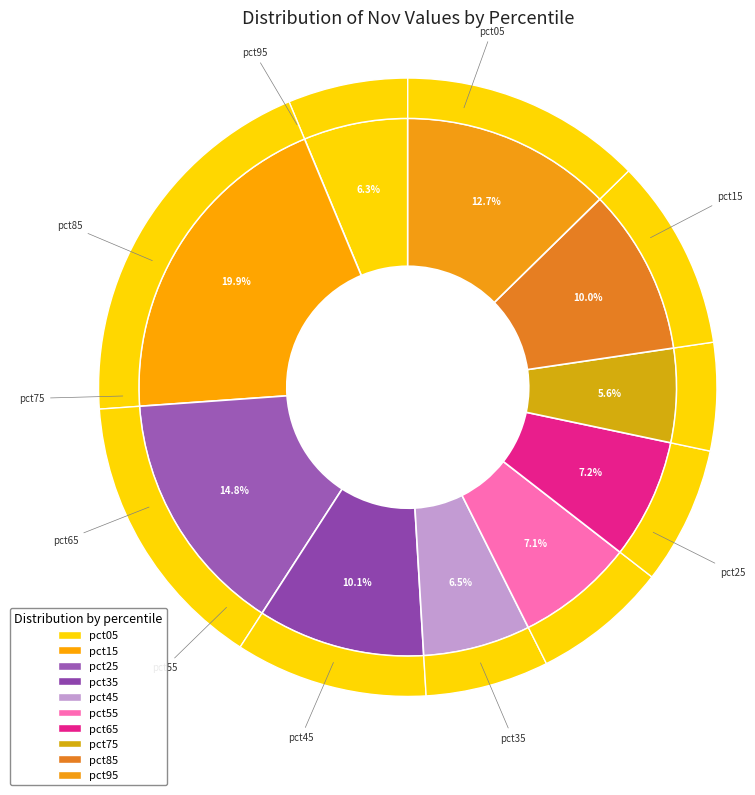

What is the largest slice in the pie chart?

pct15